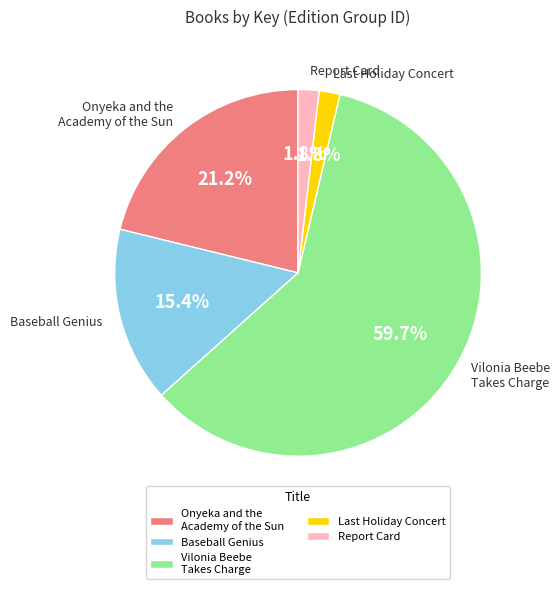

Which category has the biggest portion of the pie?

Vilonia Beebe Takes Charge